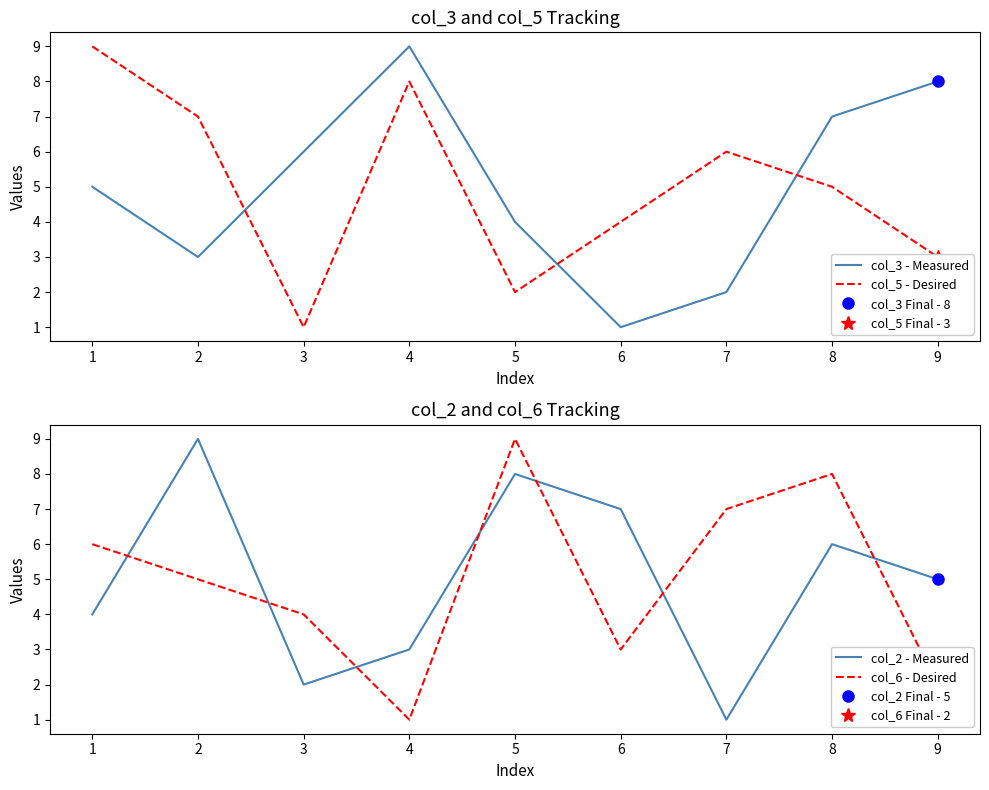

After their last crossing, which series has the higher values: col_5 - Desired or col_2 - Measured?

col_2 - Measured